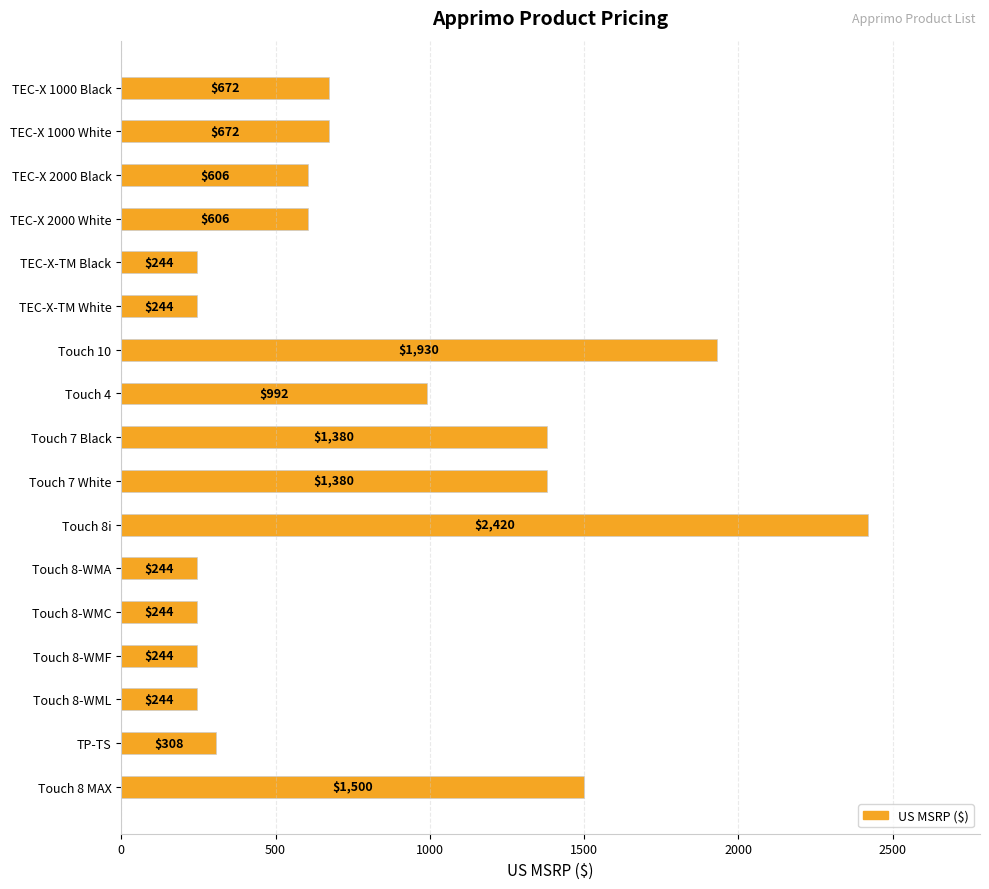

Does the chart contain stacked bars?

No